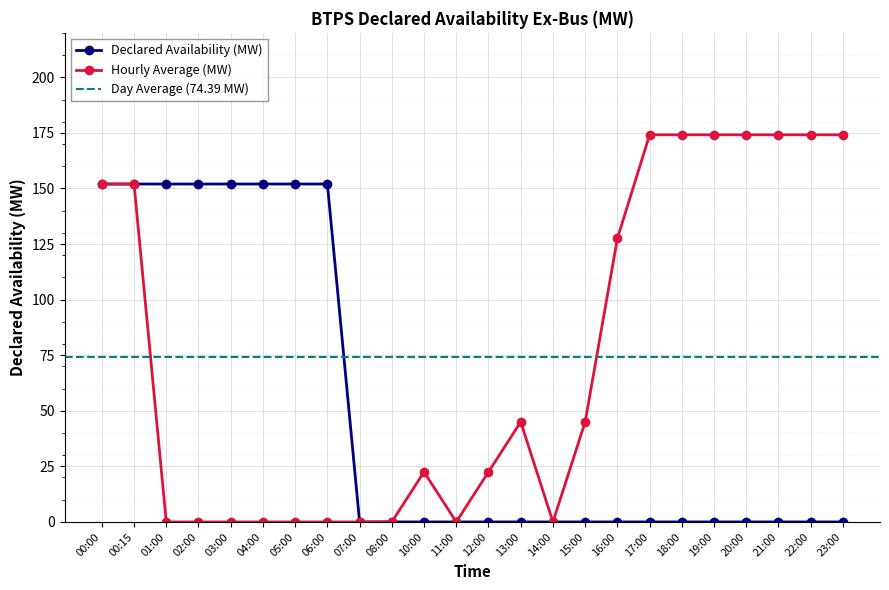

What is the total value across all series at 05:00?

152.0